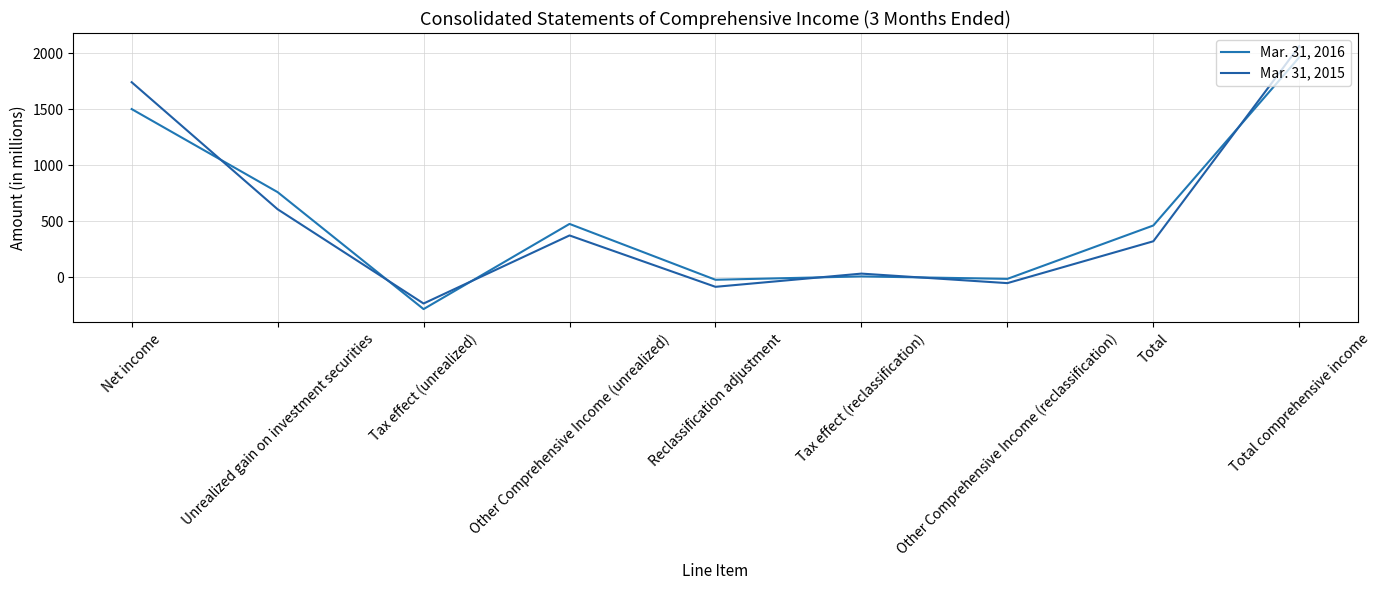

What is the label of the 7th point from the right?

Tax effect (unrealized)